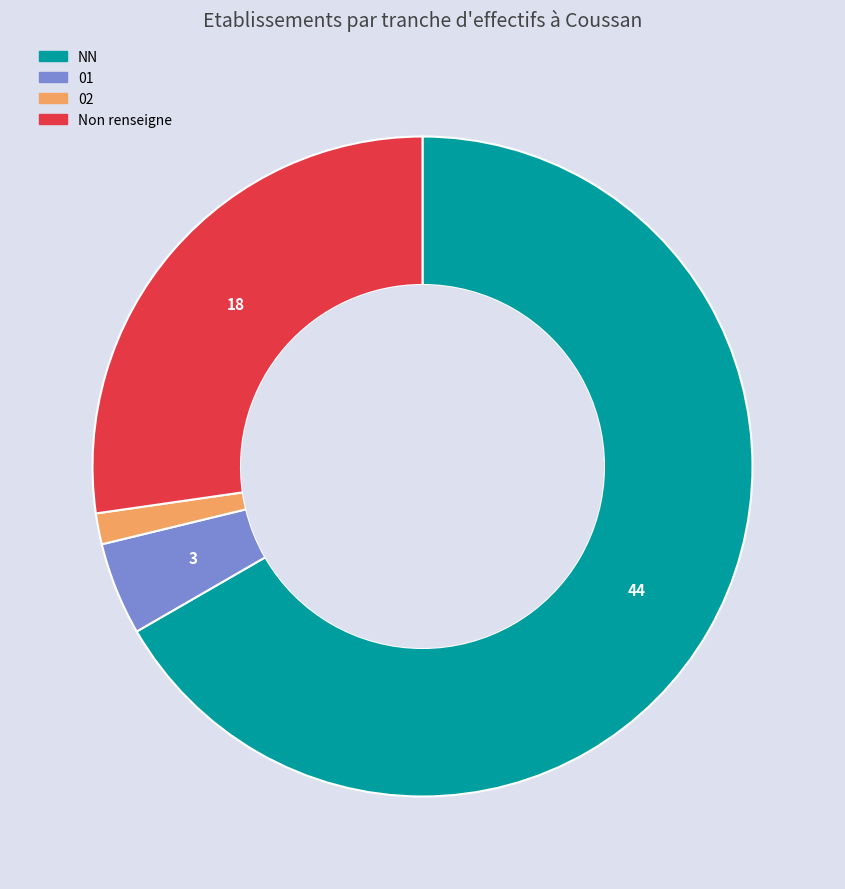

Does any single category account for the majority?

Yes